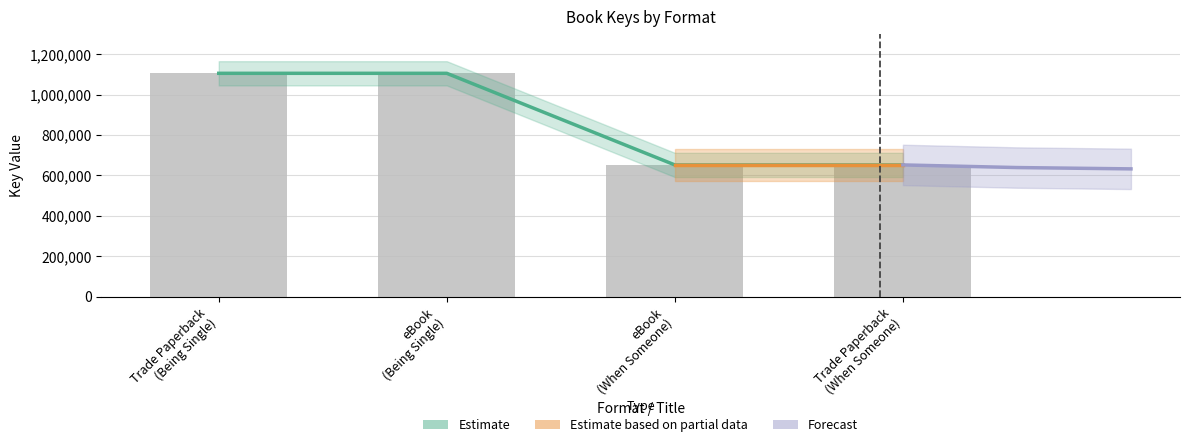

What is the label of the 2nd bar from the right?

eBook
(When Someone)